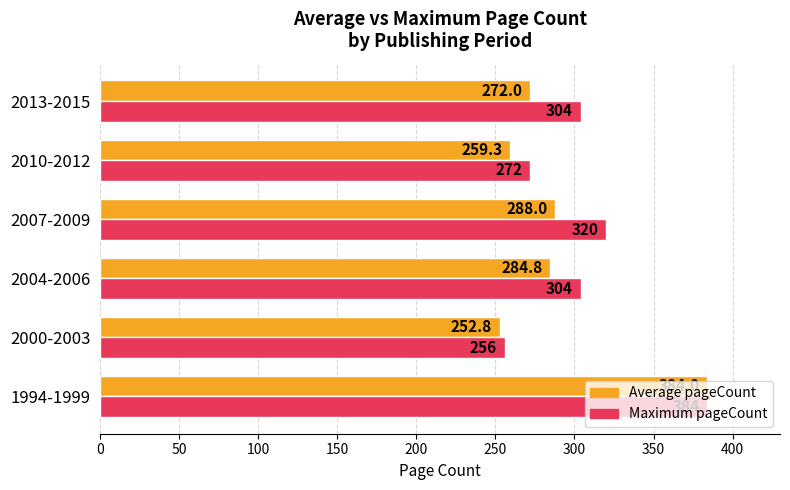

At which label is Maximum pageCount closest to 320?

2007-2009